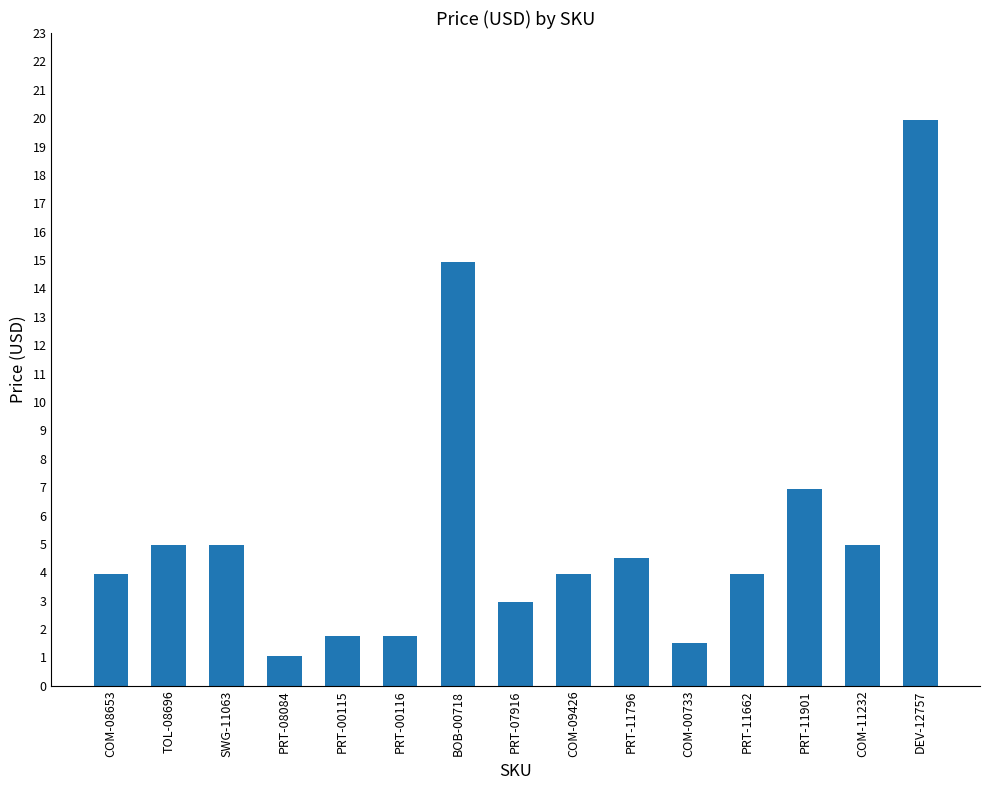

What position from the left is COM-11232?

14